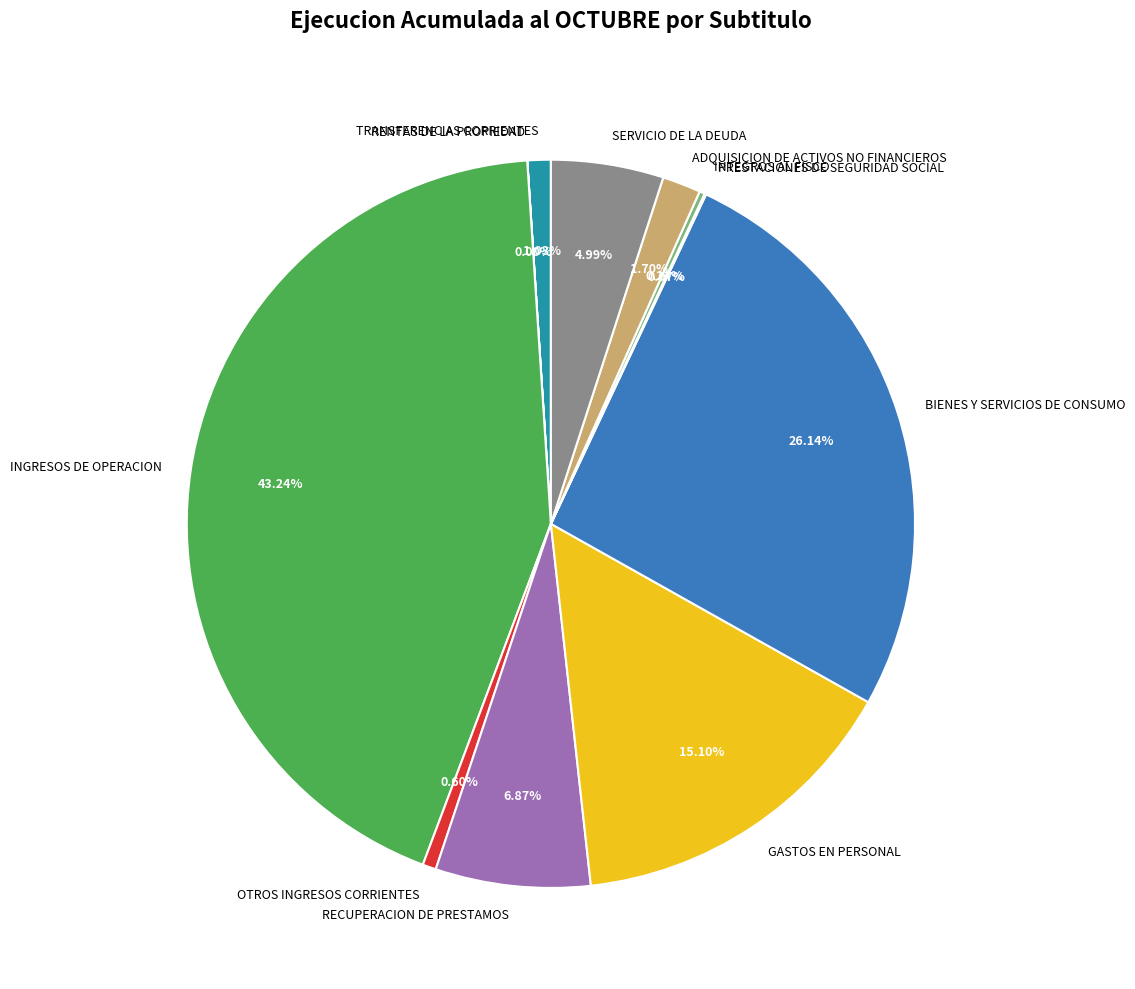

To the nearest percent, what is the average slice percentage?

9%